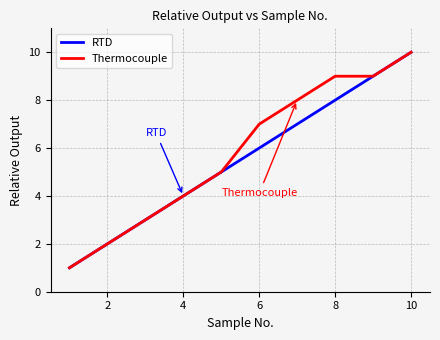

What is the difference between the second highest and second lowest values in the Thermocouple series?

7